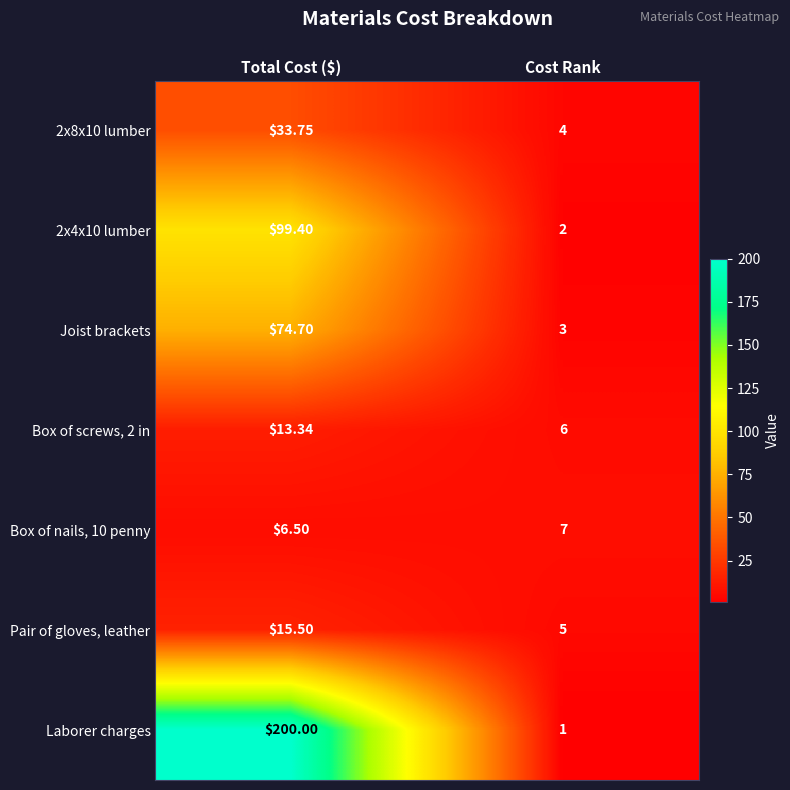

At which label does Box of screws, 2 in first exceed 13?

Total Cost ($)